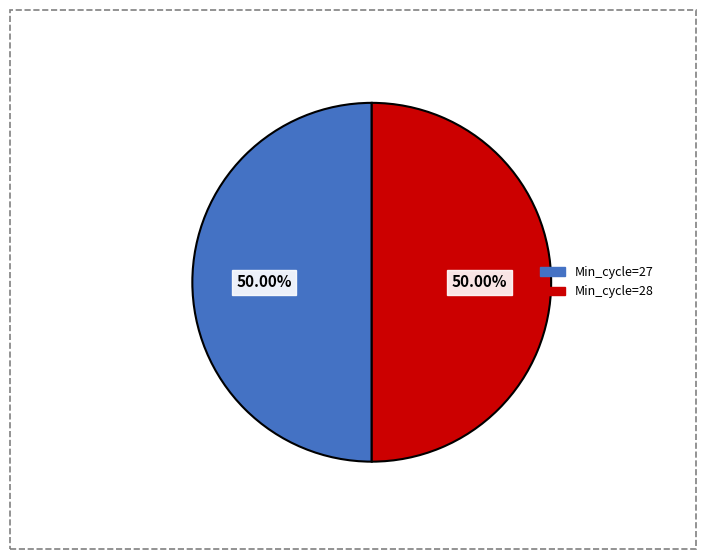

Approximately how many times larger is the value at Min_cycle=27 compared to Min_cycle=28?

1.0